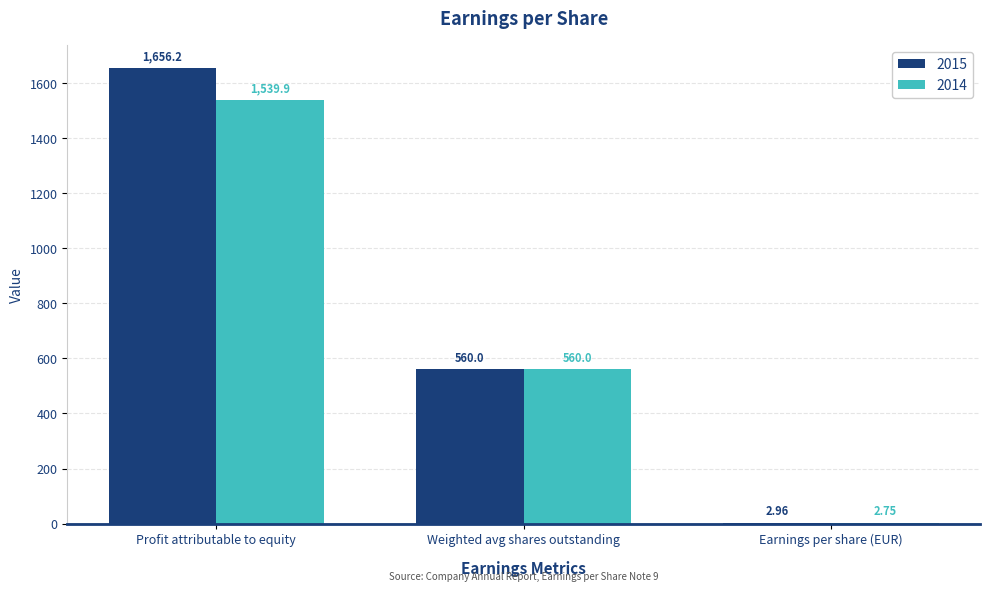

Which series has the largest total across all categories?

2015